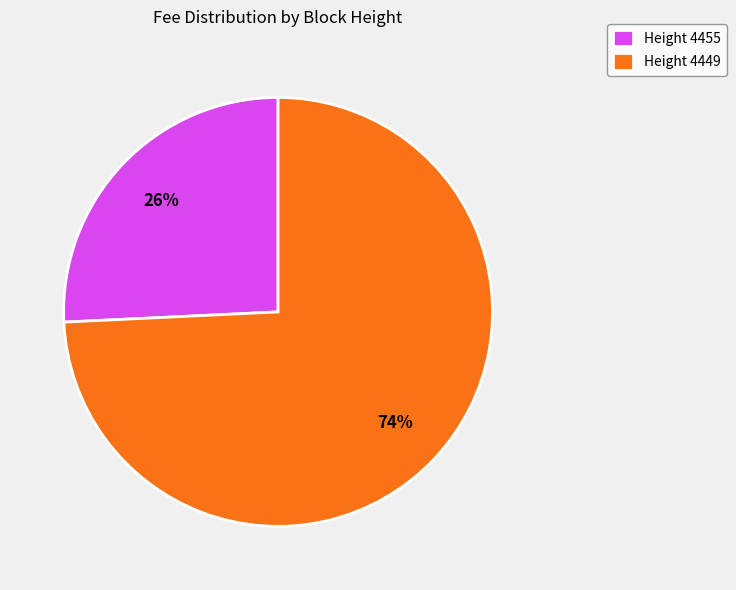

To the nearest percent, what percentage of the pie is Height 4455?

26%